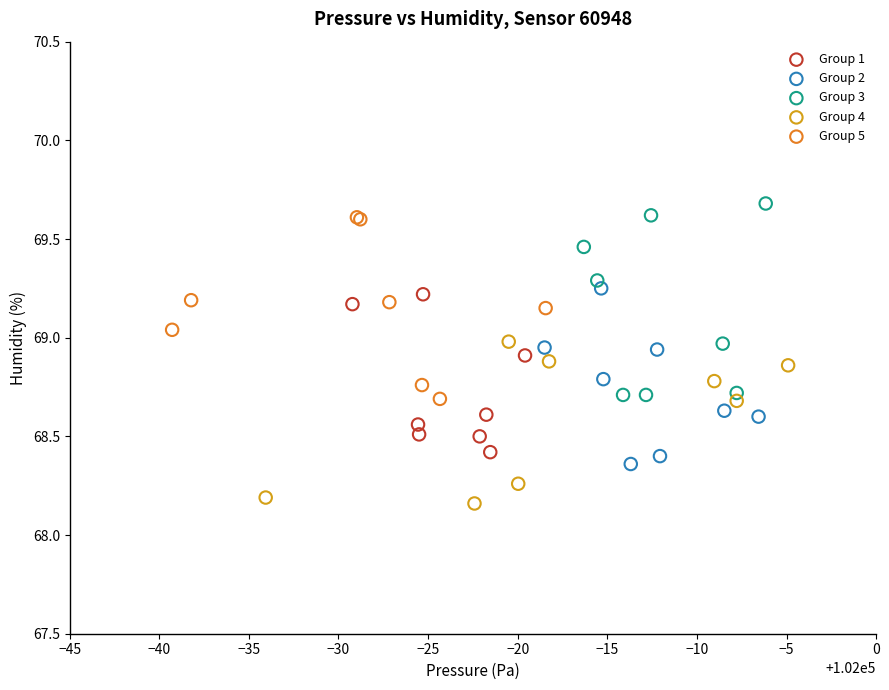

Which series has the widest spread of Y values?

Group 3